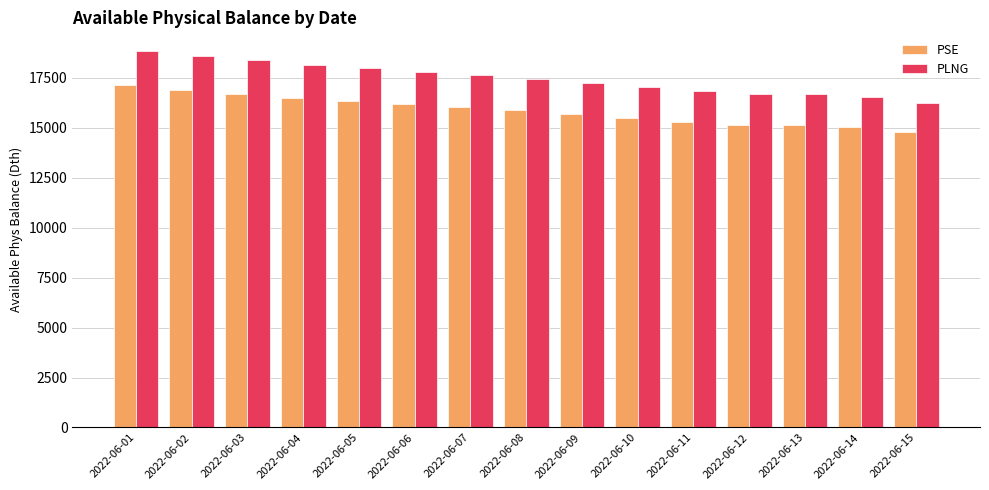

Rank the series by their average value, from highest to lowest.

PLNG, PSE